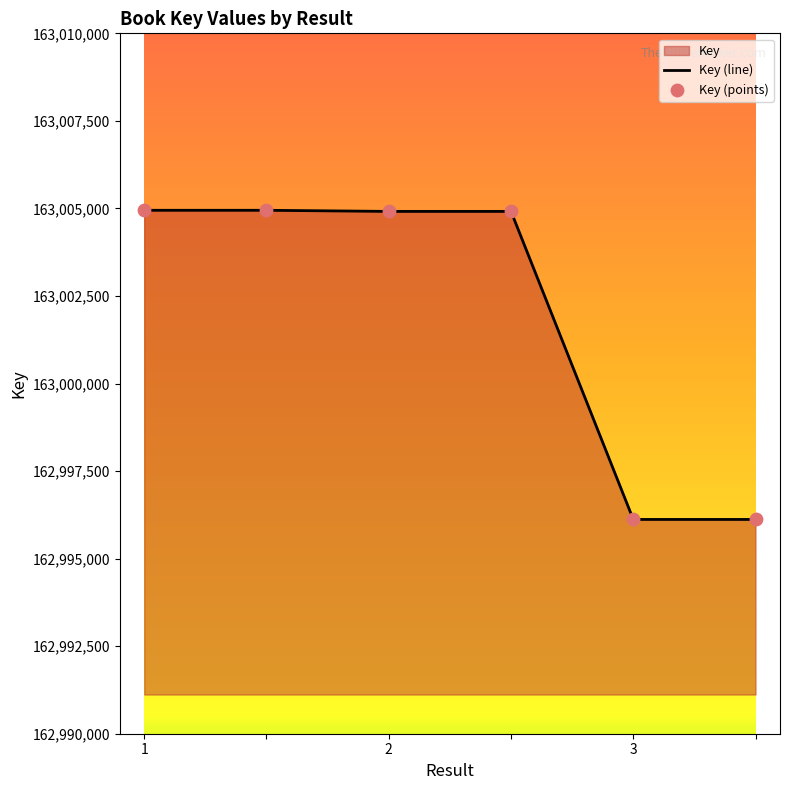

What is the change in value from 1 to ?

-8828